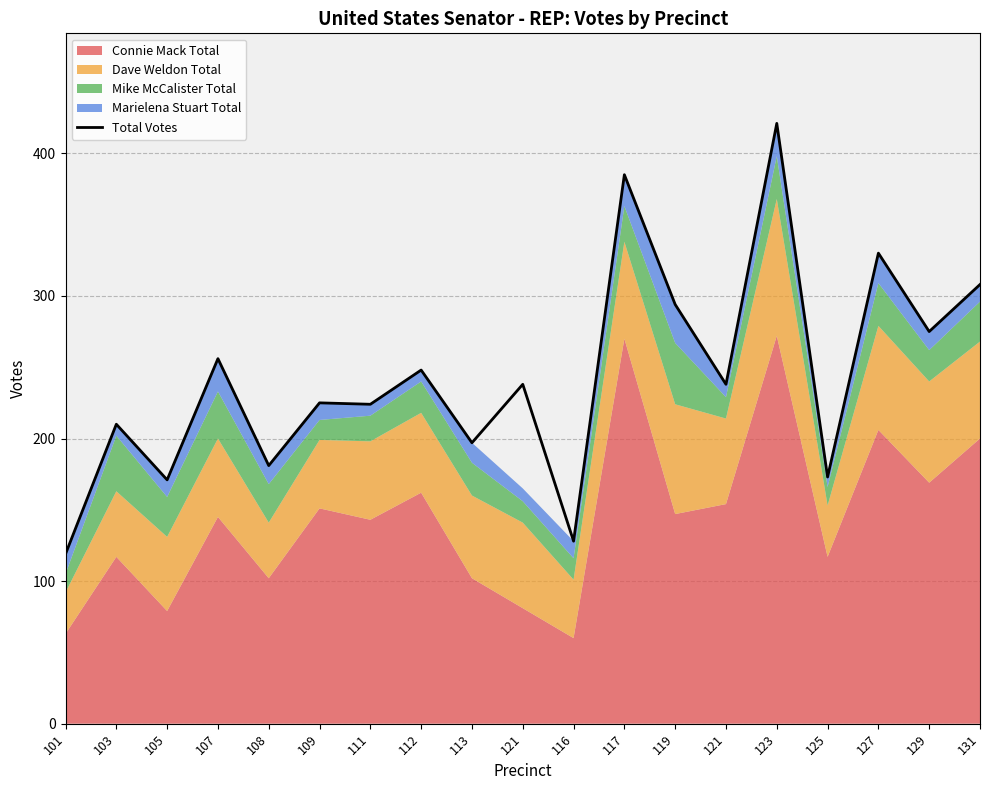

What is the label of the 1st point from the right?

131